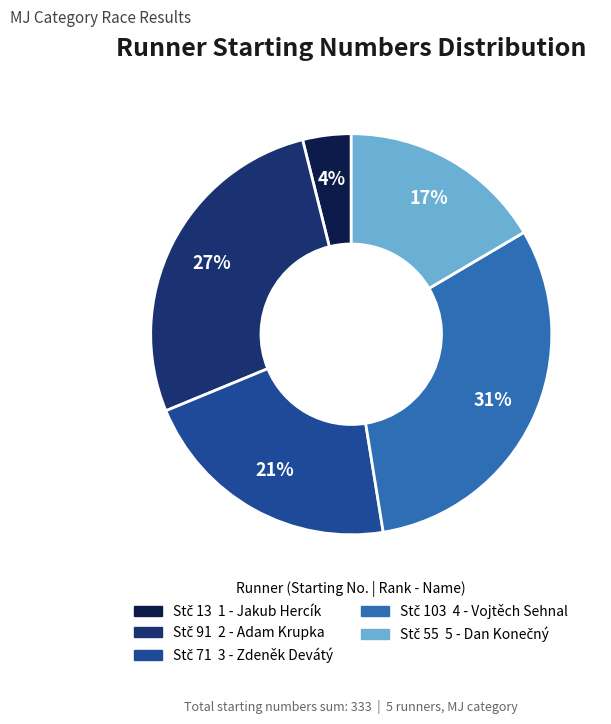

Does any single category account for the majority?

No